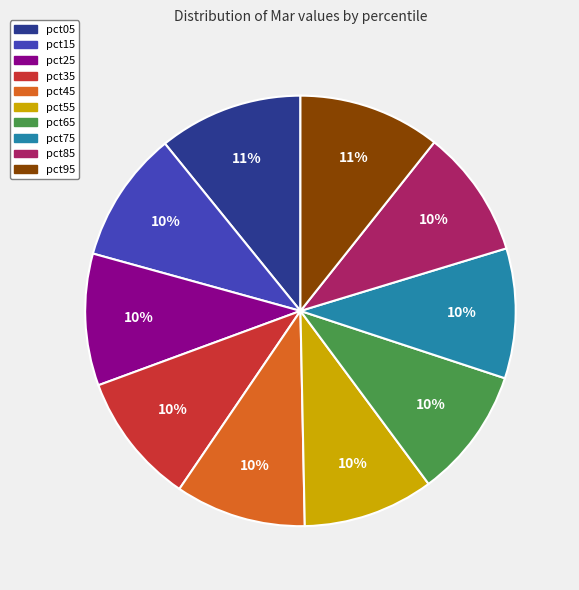

To the nearest percent, what is the difference between the largest and smallest slice percentages?

1%